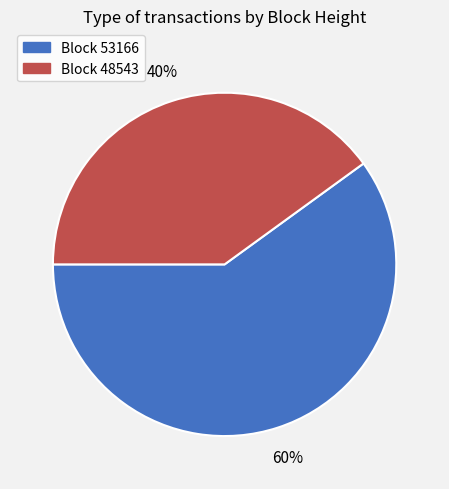

Does any single category account for the majority?

Yes